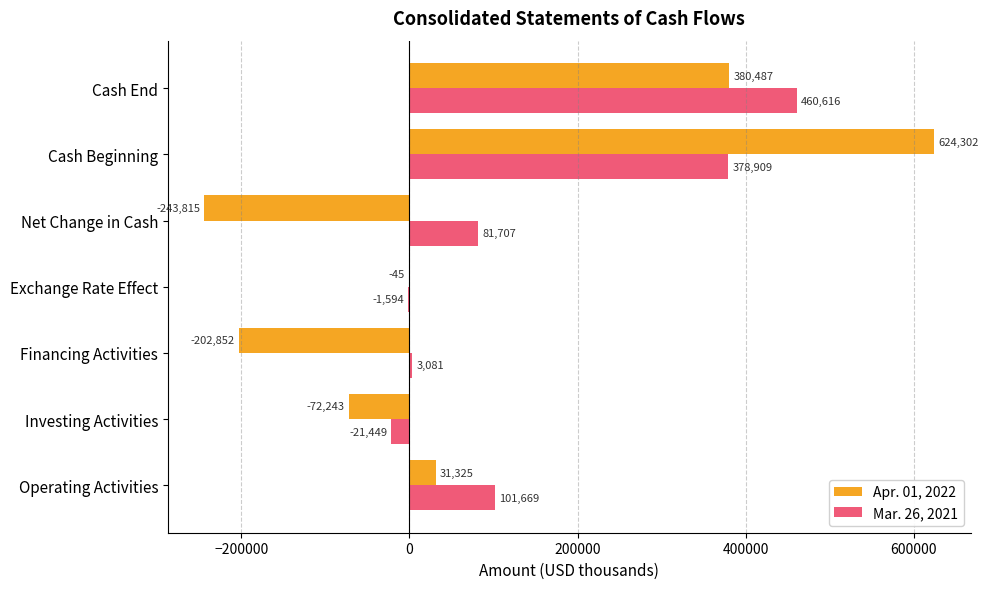

At which label does Apr. 01, 2022 reach its peak?

Cash Beginning